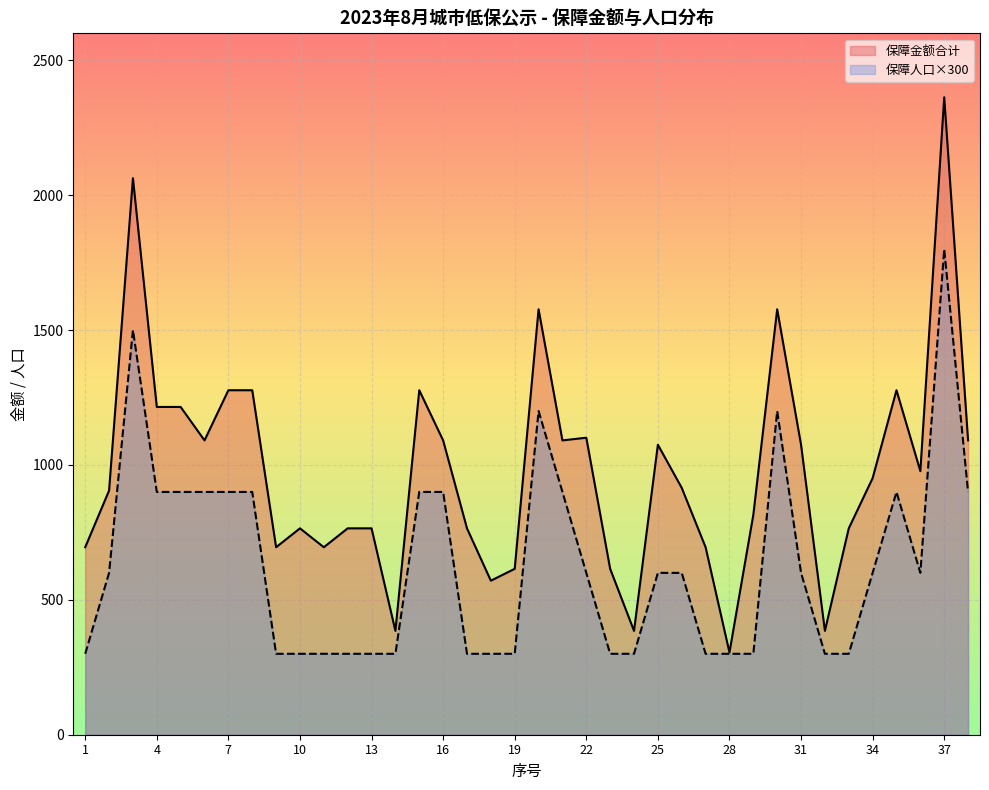

How many lines are shown in the chart?

2